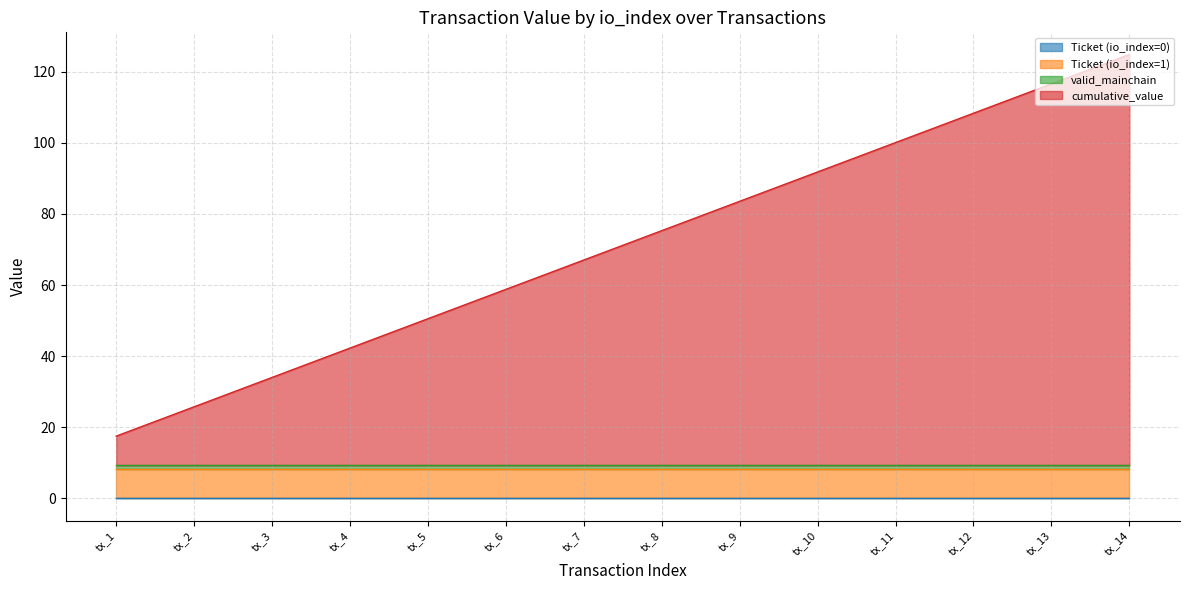

Is it true that Ticket (io_index=1) equals 8.2 at tx_8?

True